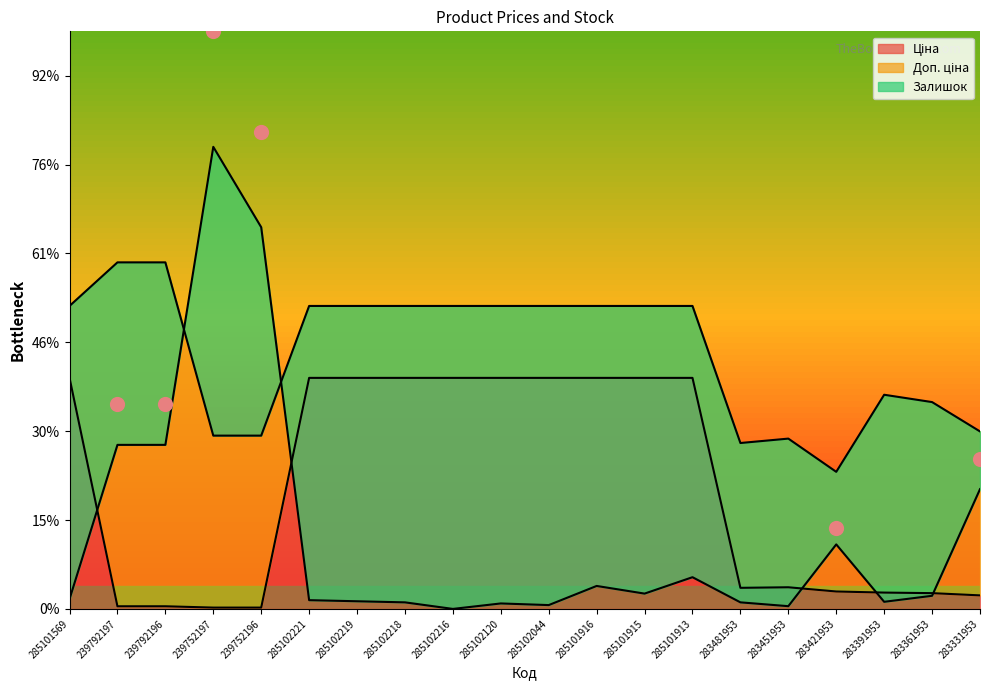

Which series reaches the maximum Y coordinate?

Залишок